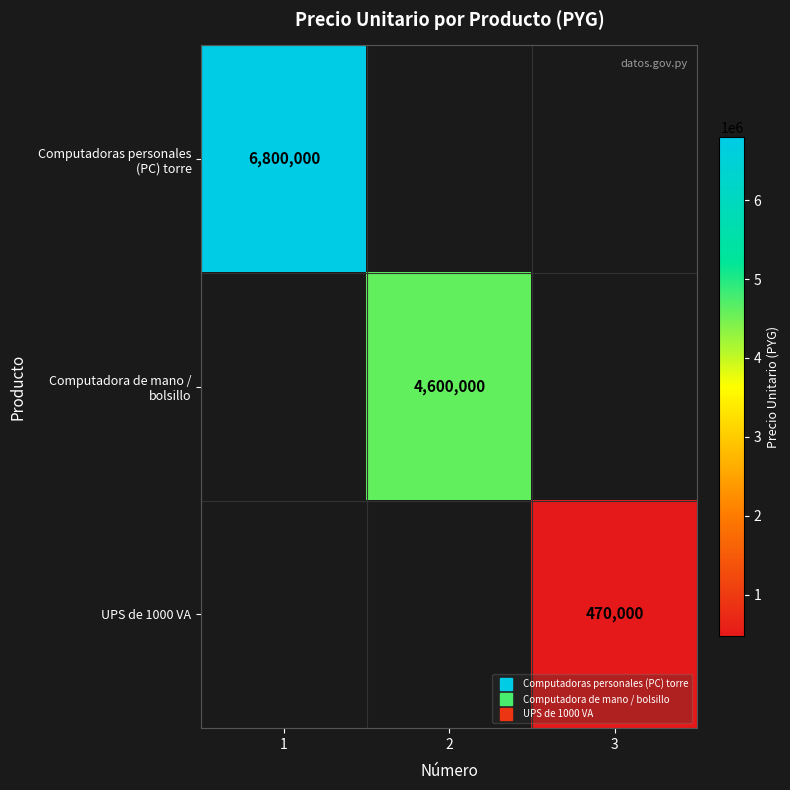

The value of UPS de 1000 VA at 3 is 470000.0. True or false?

True